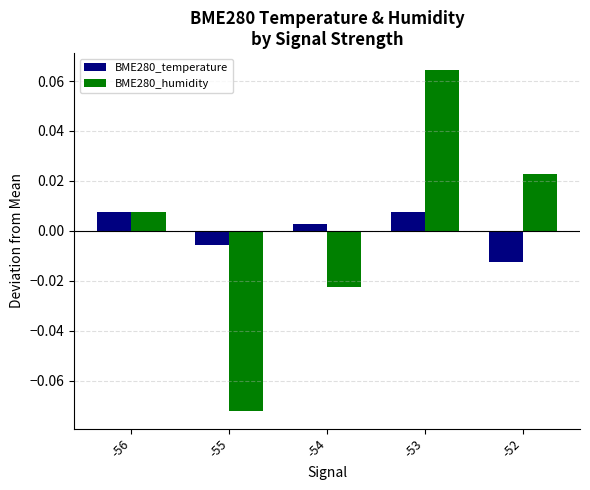

Rank the series at -53 from highest to lowest value.

BME280_humidity, BME280_temperature